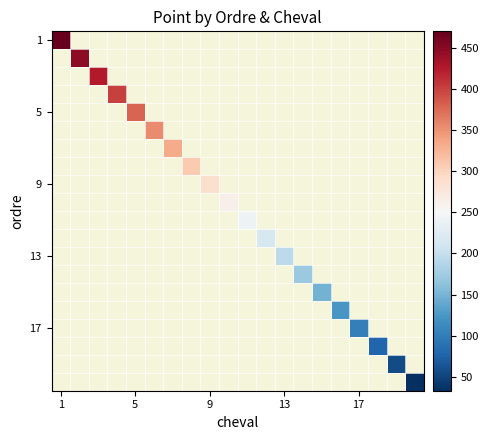

Which series has the widest spread of values?

1